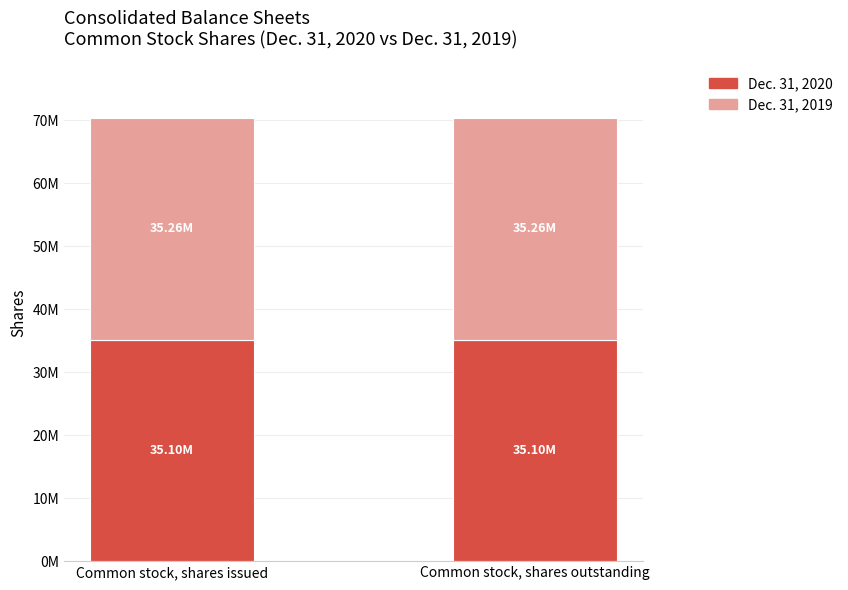

Does the chart contain any negative values?

No